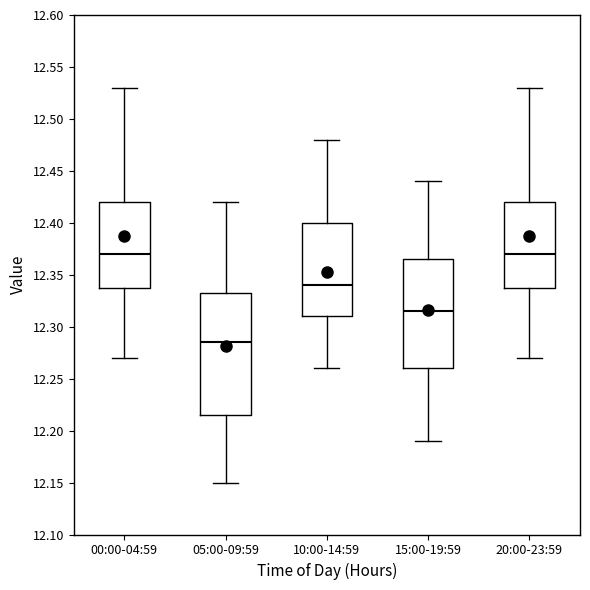

Reading left to right, read every box against the y-axis: the position of its median line, the range the box covers, and the ends of its whiskers. The values are not printed on the chart, so give them approximately, as read against the axis.

00:00-04:59: median 12.370, box 12.340 to 12.420, whiskers 12.270 to 12.530
05:00-09:59: median 12.285, box 12.215 to 12.335, whiskers 12.150 to 12.420
10:00-14:59: median 12.340, box 12.310 to 12.400, whiskers 12.260 to 12.480
15:00-19:59: median 12.315, box 12.260 to 12.365, whiskers 12.190 to 12.440
20:00-23:59: median 12.370, box 12.340 to 12.420, whiskers 12.270 to 12.530